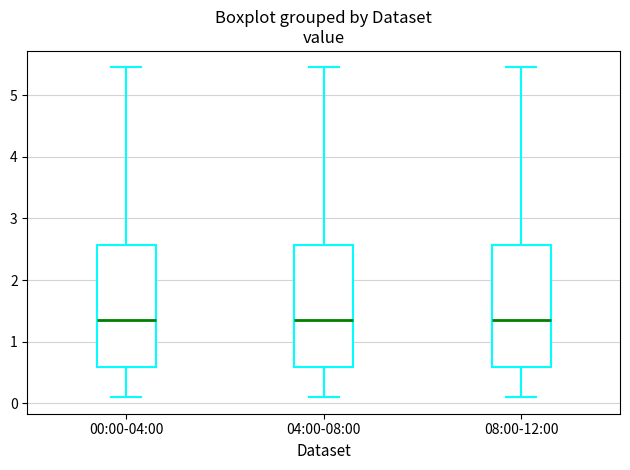

Reading left to right, read every box against the y-axis: the position of its median line, the range the box covers, and the ends of its whiskers. The values are not printed on the chart, so give them approximately, as read against the axis.

00:00-04:00: median 1.4, box 0.6 to 2.6, whiskers 0.1 to 5.5
04:00-08:00: median 1.4, box 0.6 to 2.6, whiskers 0.1 to 5.5
08:00-12:00: median 1.4, box 0.6 to 2.6, whiskers 0.1 to 5.5